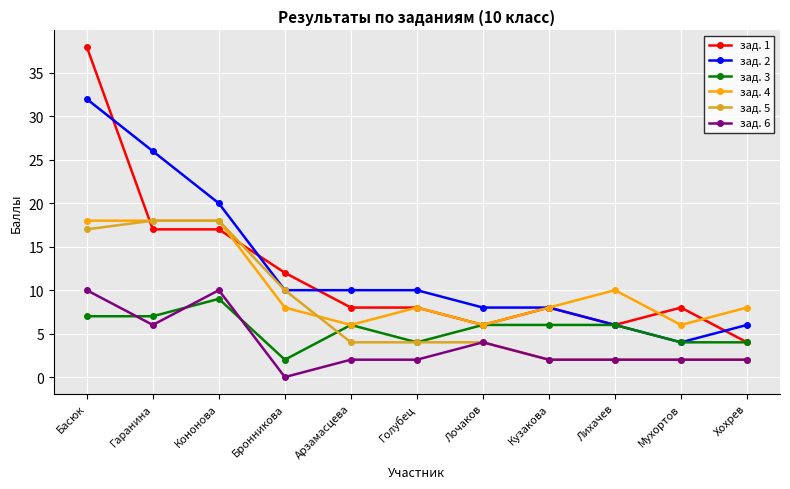

Which series has the widest spread of values?

зад. 1